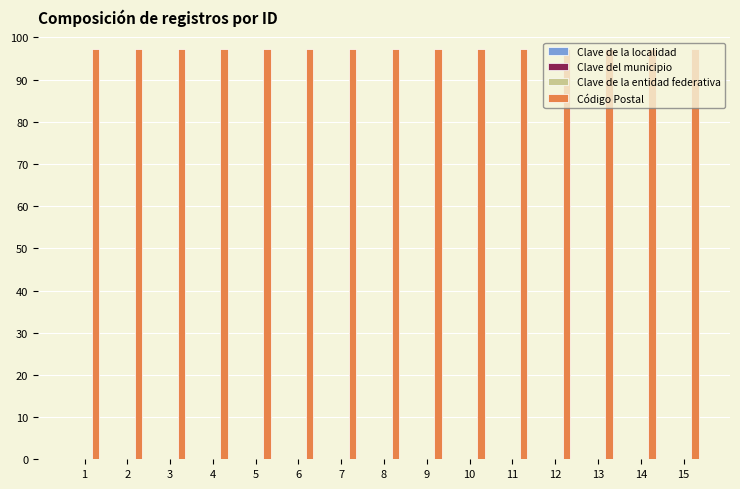

How many data points does each series have?

15